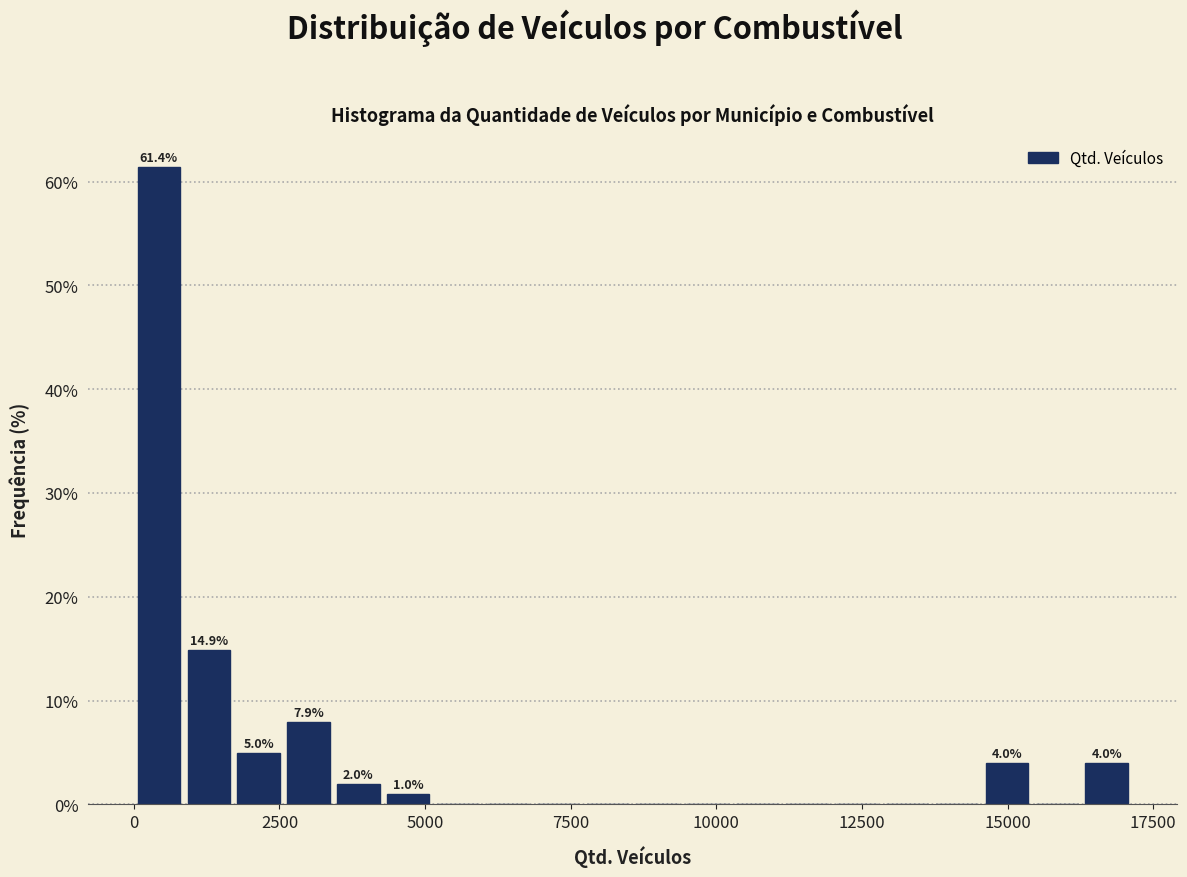

Around what value on the x-axis is the tallest bar? Give the approximate position of its centre, as read against the axis.

500